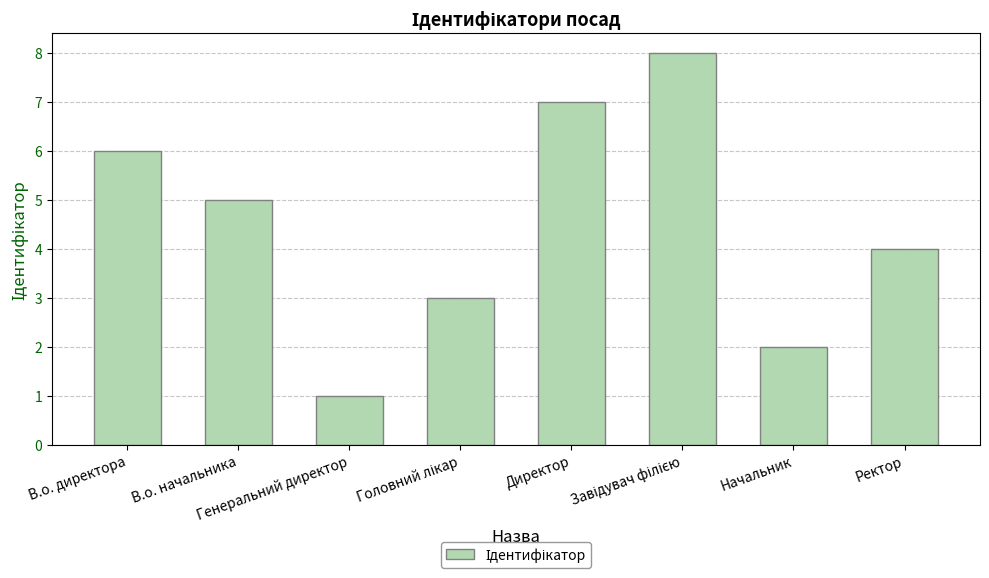

What is the sum of all values?

36